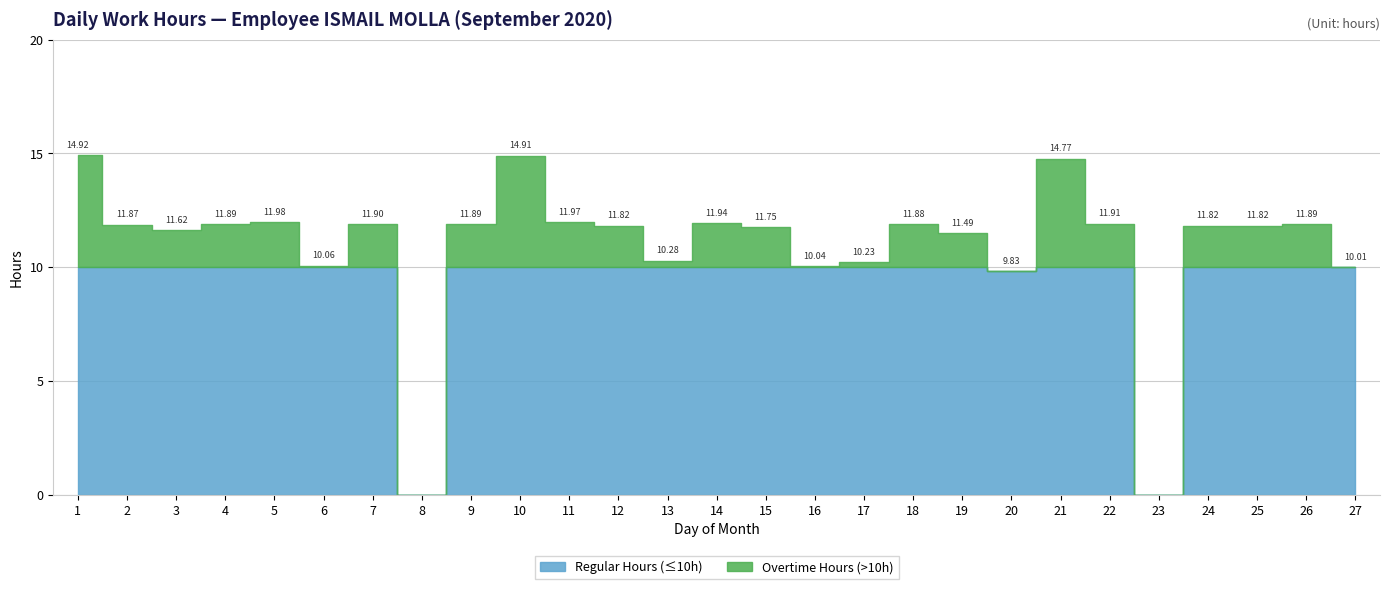

What is the difference between the maximum and second lowest values?

14.9